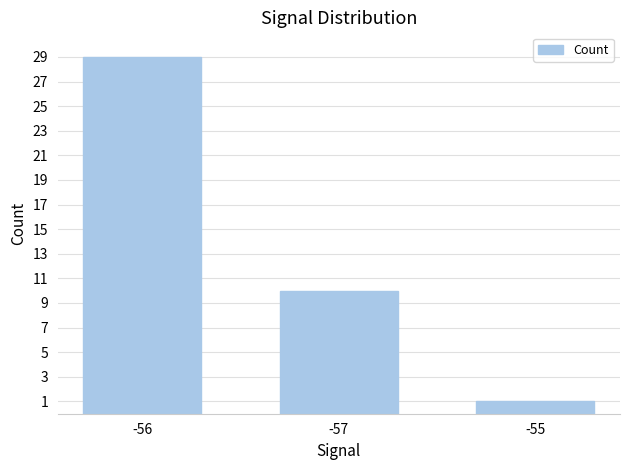

What is the sum of all values?

40